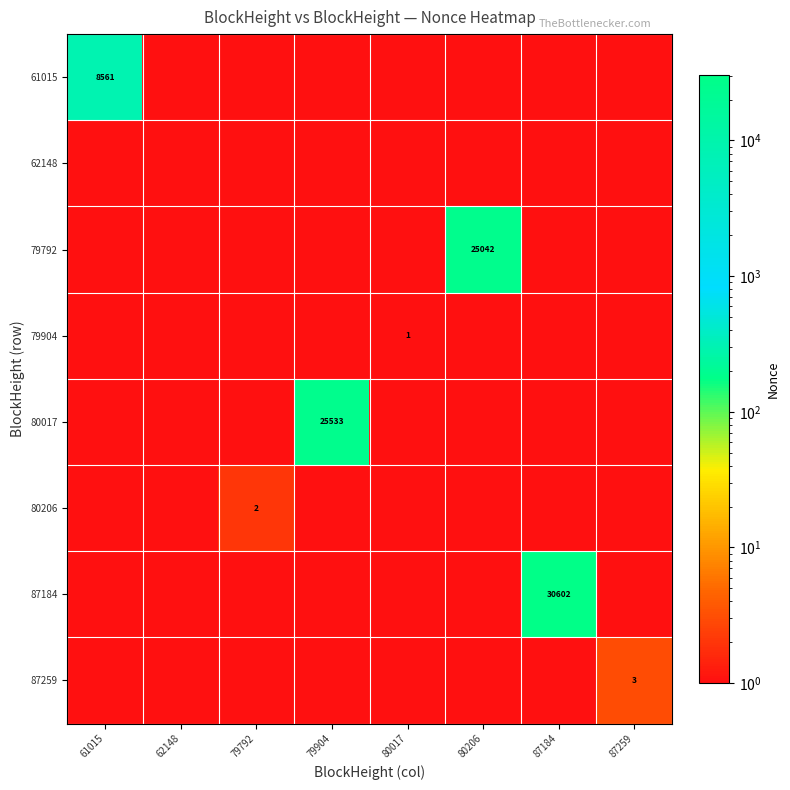

What is the total value across all series at 79904?

25533.1